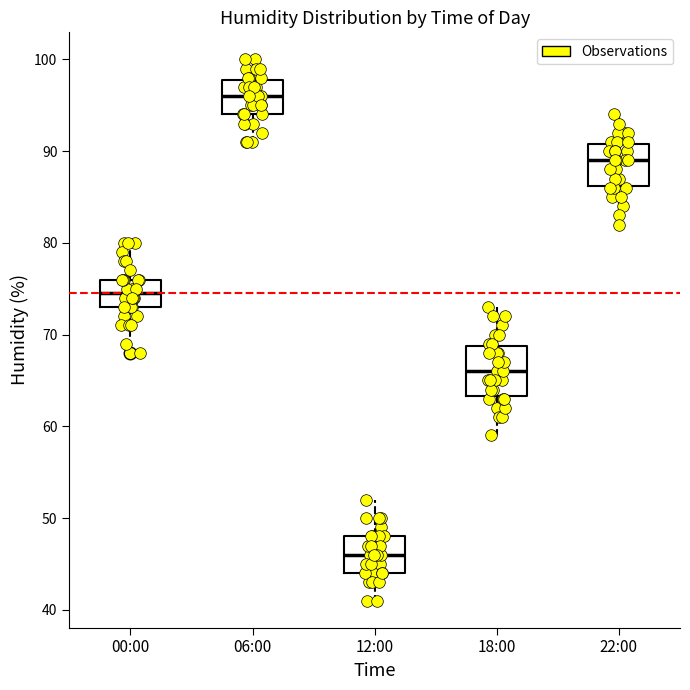

Comparing the boxes themselves (not the whiskers), which one is the tallest?

18:00